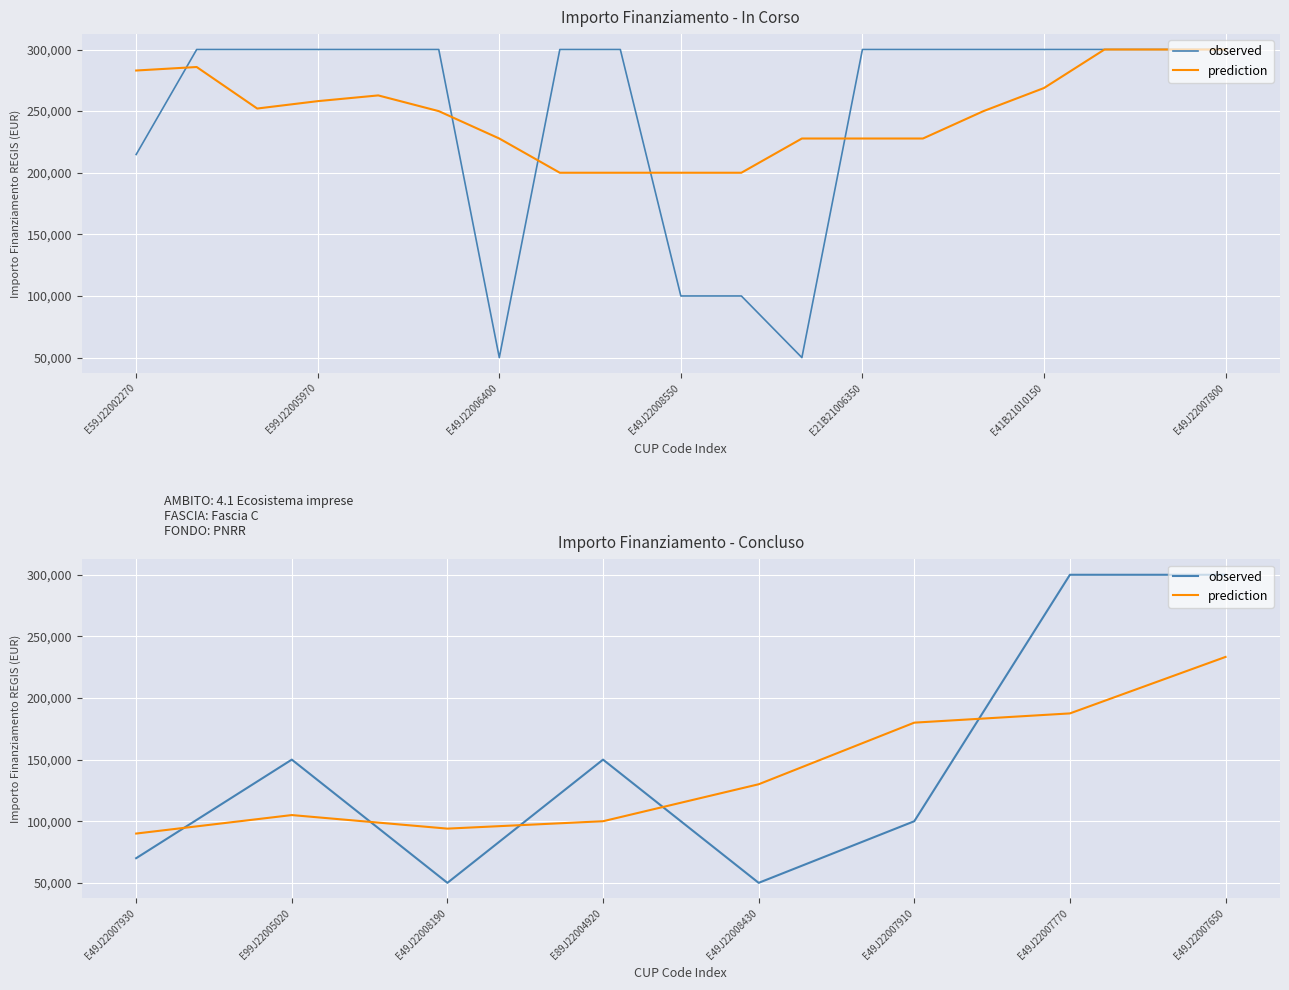

Rank the series at E99J22005020 from highest to lowest value.

observed, prediction